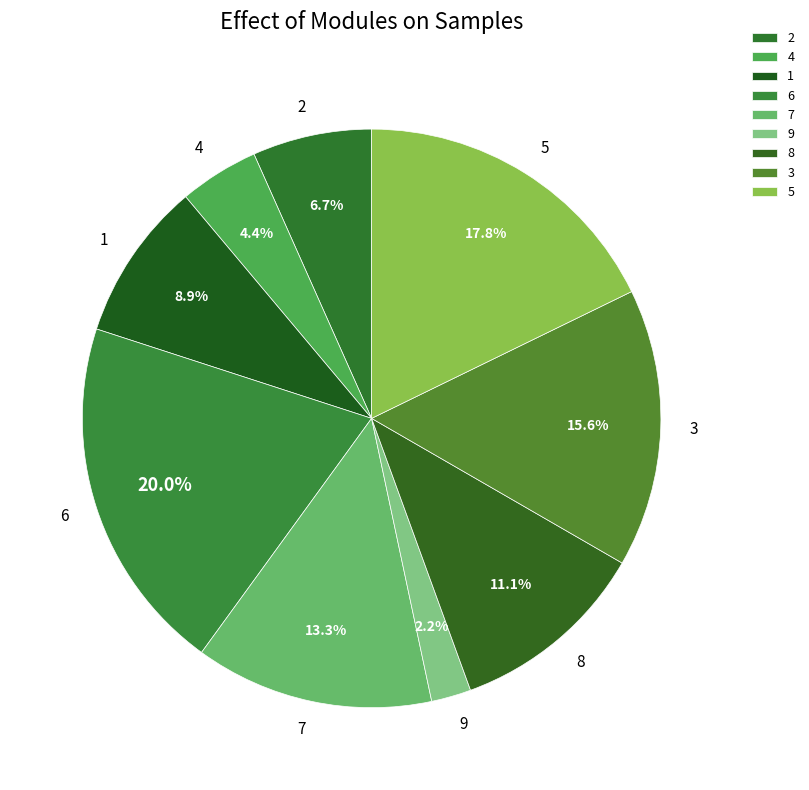

What percentage is the 6 slice, to the nearest percent?

20%